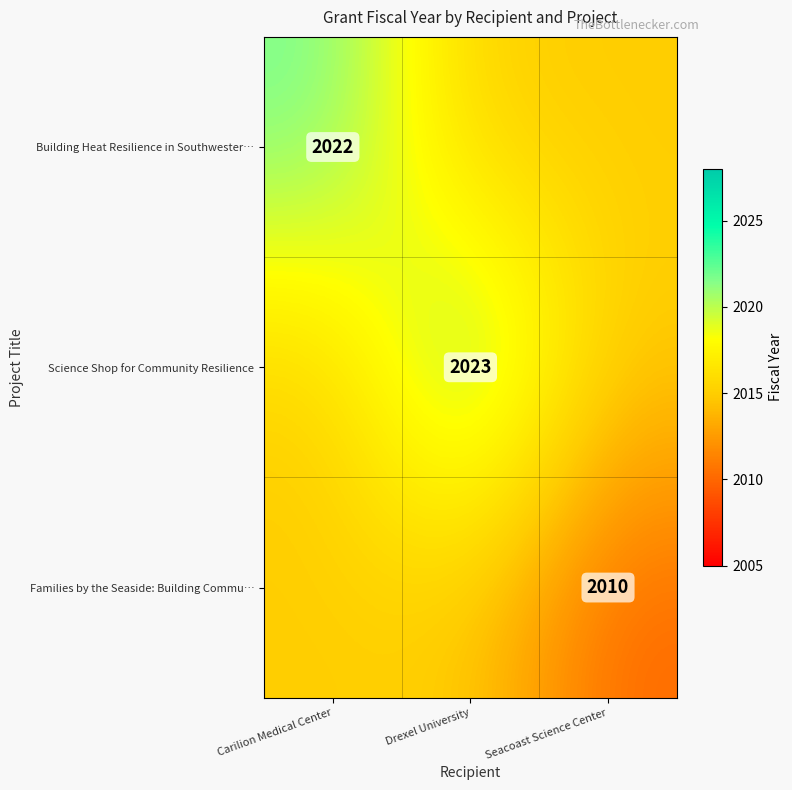

What is the minimum value shown in the chart?

2010